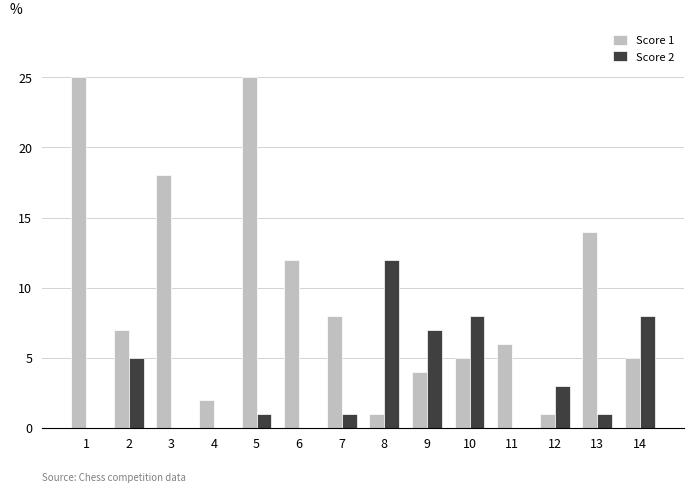

Count the number of categories in the chart.

14